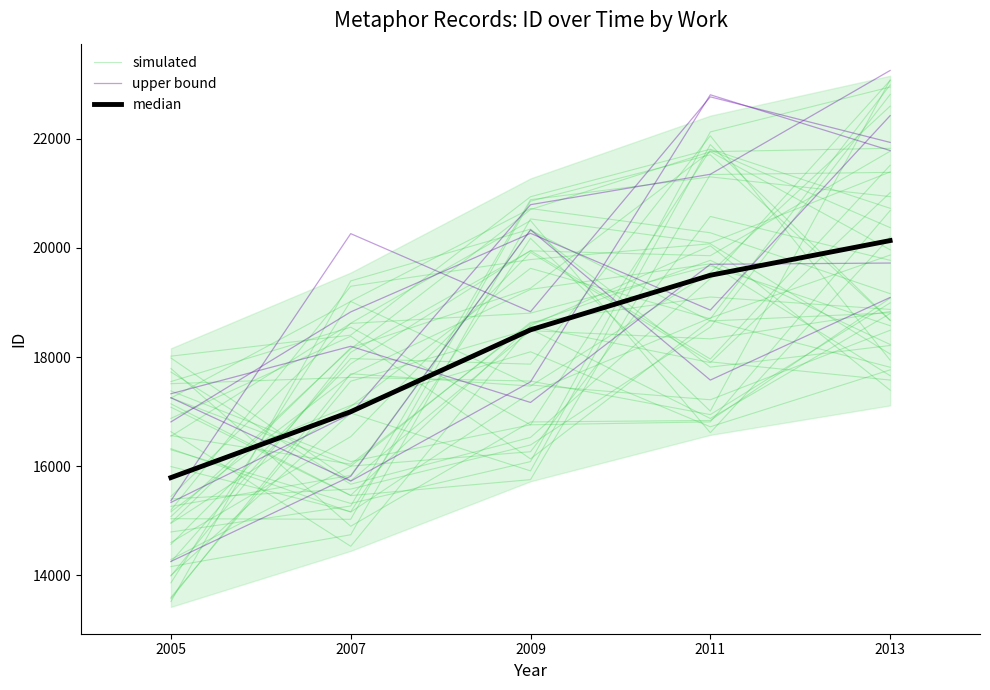

Reading right to left, extract all data points from this chart.

simulated: 2013=18057.5	2011=20077.2	2009=19787.6	2007=19298.6	2005=15198.6
upper bound: 2013=21785.1	2011=22806.5	2009=17547.0	2007=15729.1	2005=17255.6
median: 2013=20135.4	2011=19500.0	2009=18500.0	2007=17000.0	2005=15793.0